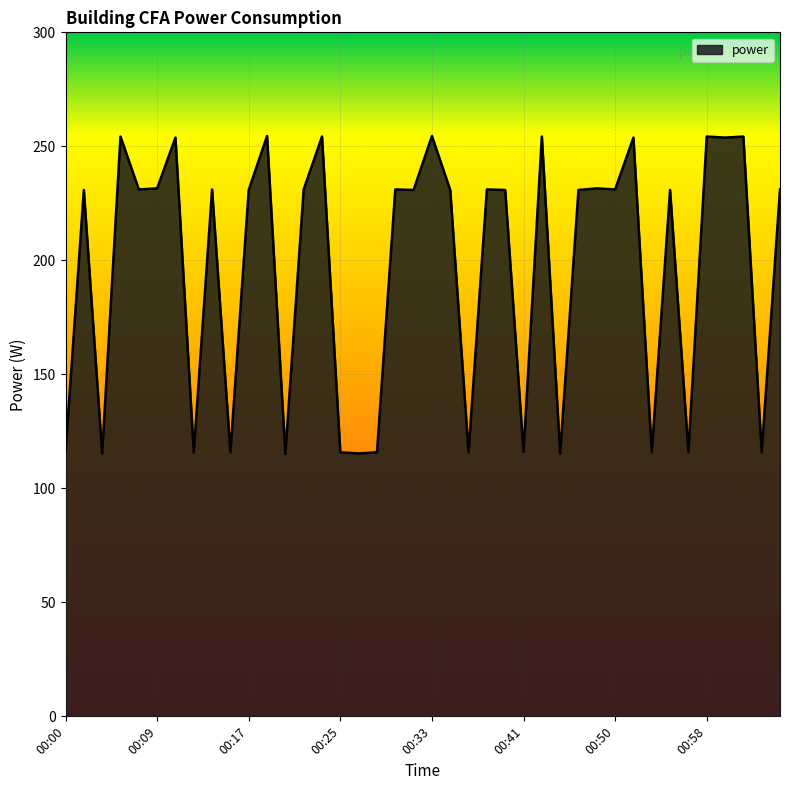

What is the greatest value displayed?

254.5